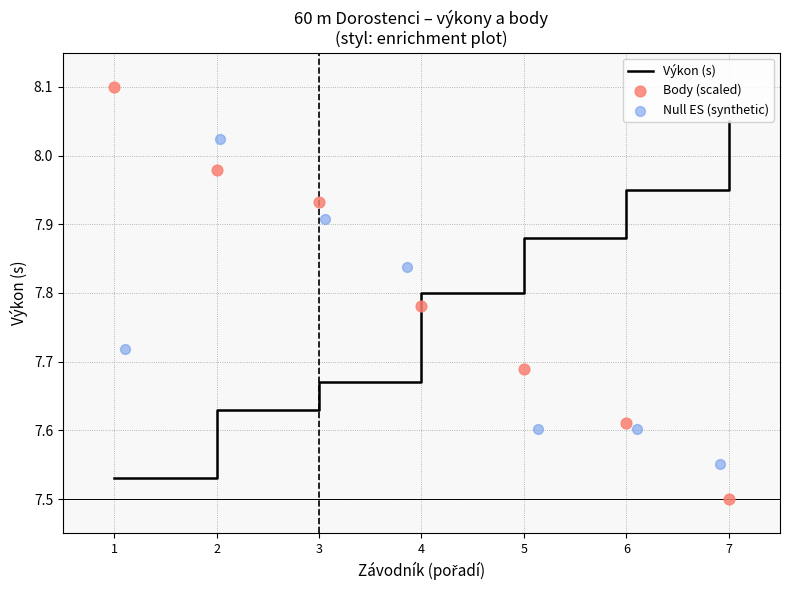

Which category has the highest value in the Výkon (s) series?

7